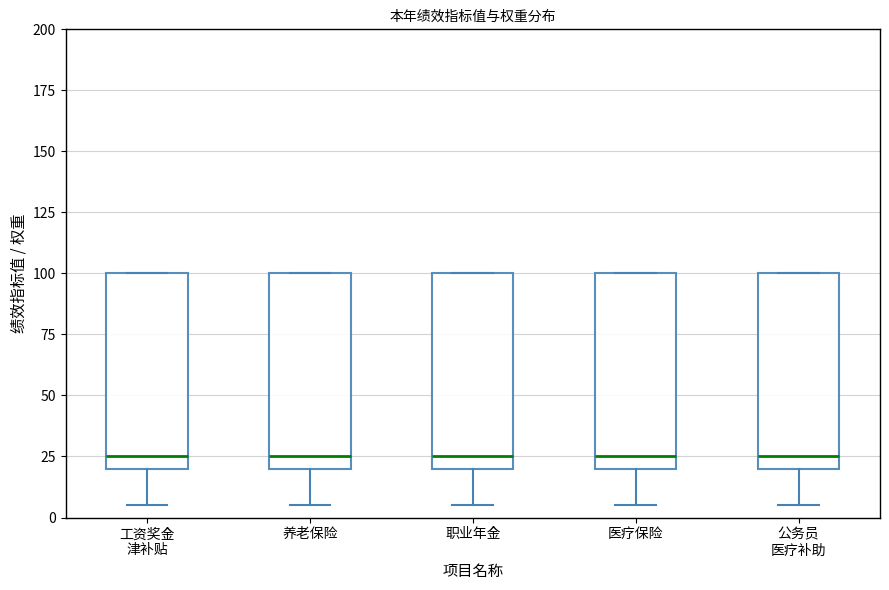

Where is the lower edge of the box for 养老保险 on the y-axis? The values are not printed on the chart, so give them approximately, as read against the axis.

20